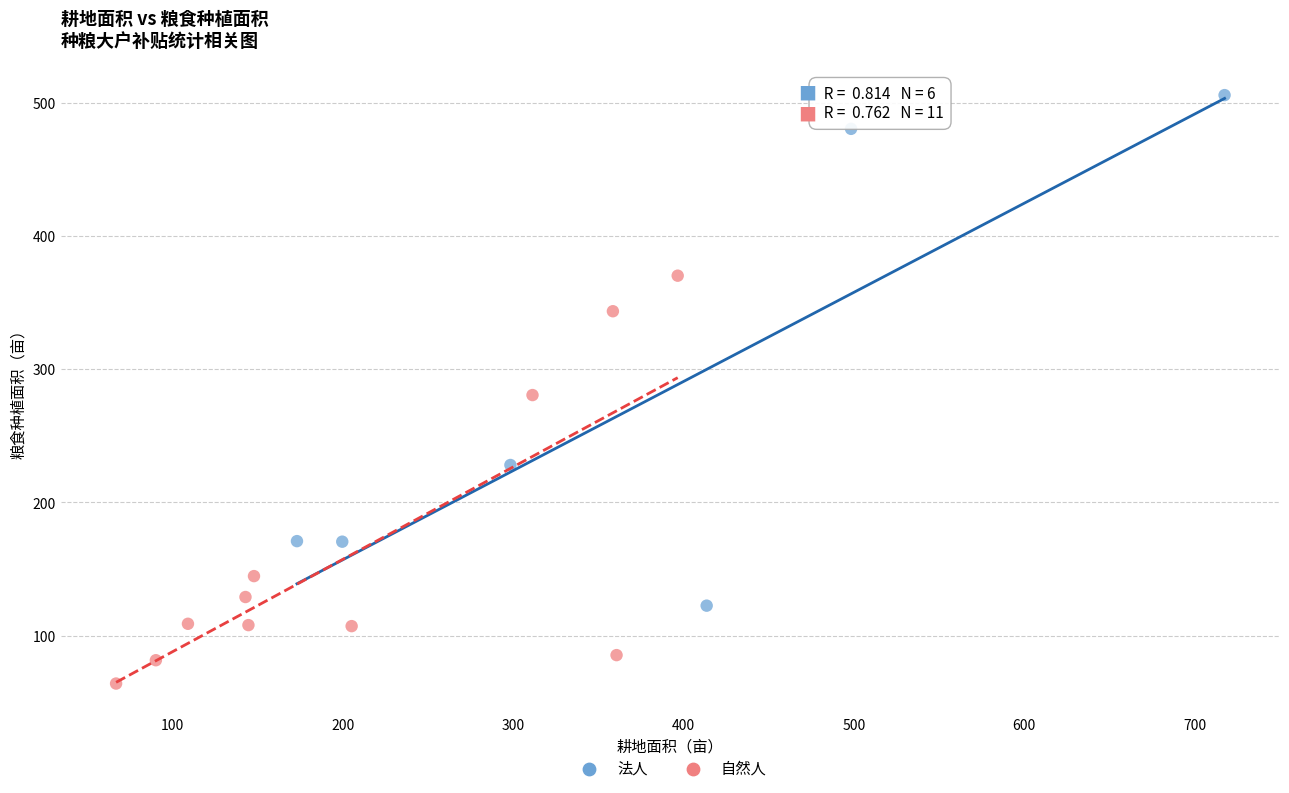

What are all the series names shown in the legend?

法人, 自然人